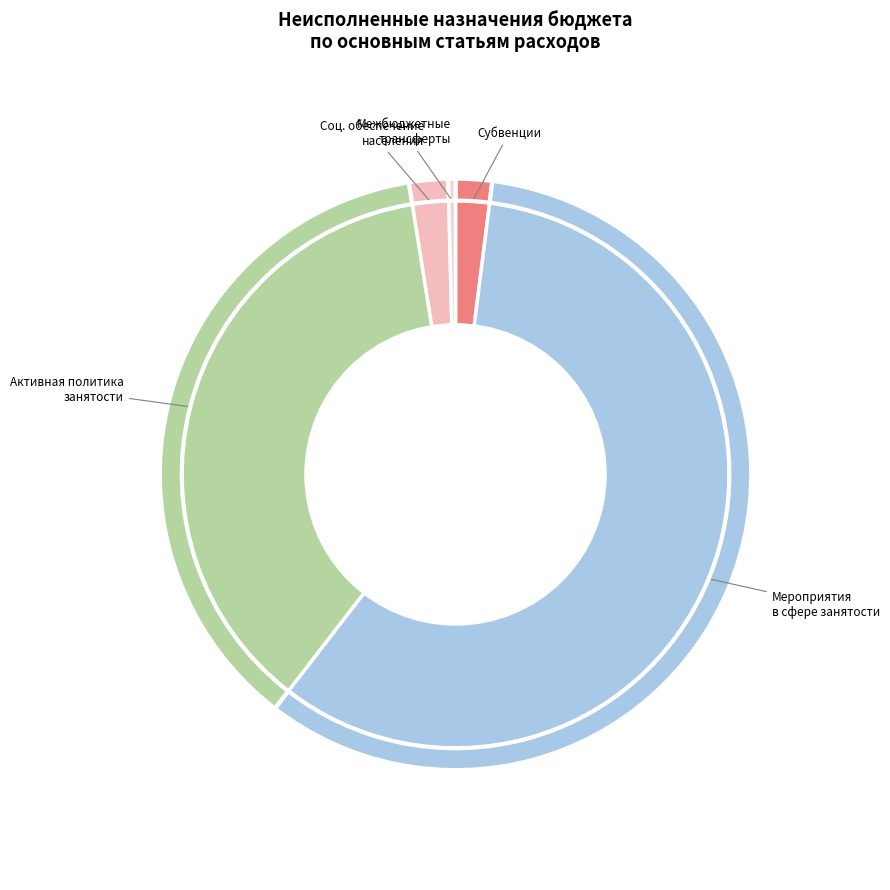

Rank the categories by value from lowest to highest.

Межбюджетные трансферты, Субвенции на осуществление государственных полномочий, Социальное обеспечение и иные выплаты населению, Активная политика занятости населения, Мероприятия в сфере занятости населения